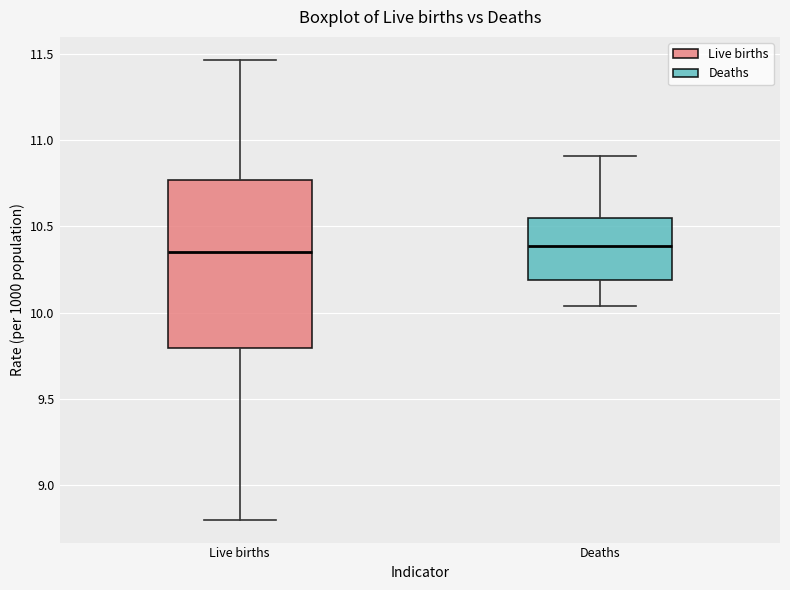

Where does the upper whisker of the box for Deaths end on the y-axis? The values are not printed on the chart, so give them approximately, as read against the axis.

10.90